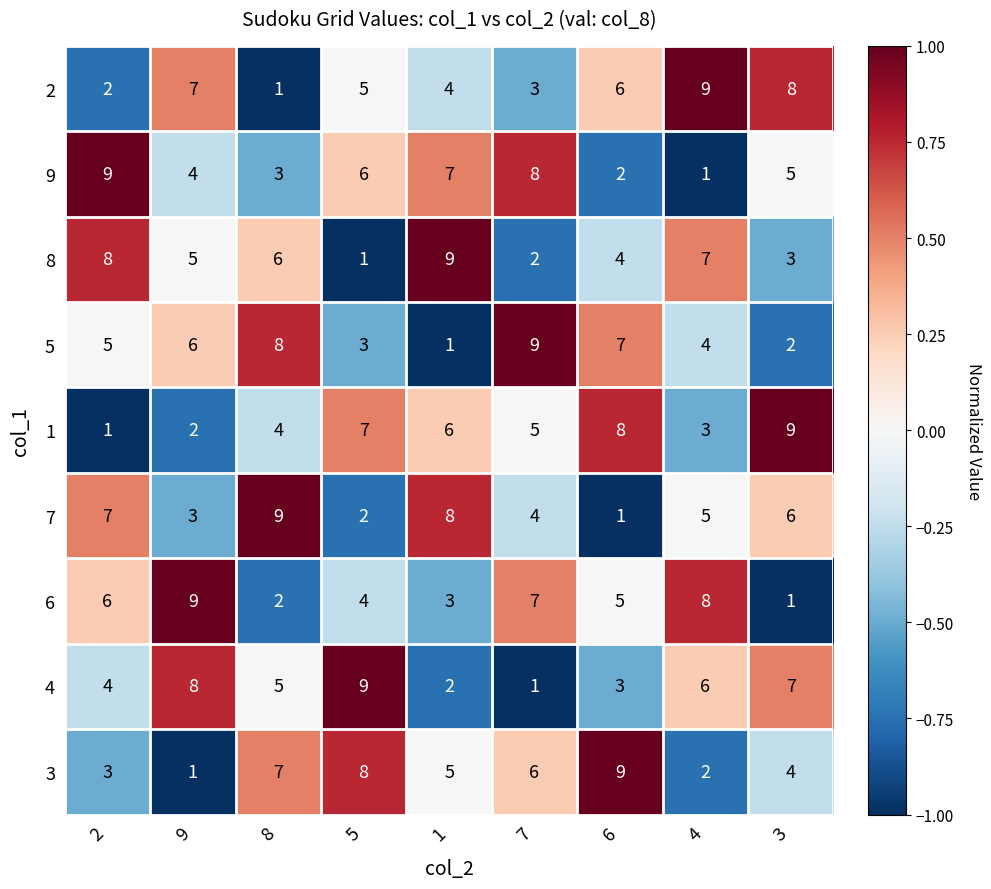

What is the sum of the 9 values at 9 and 5?

10